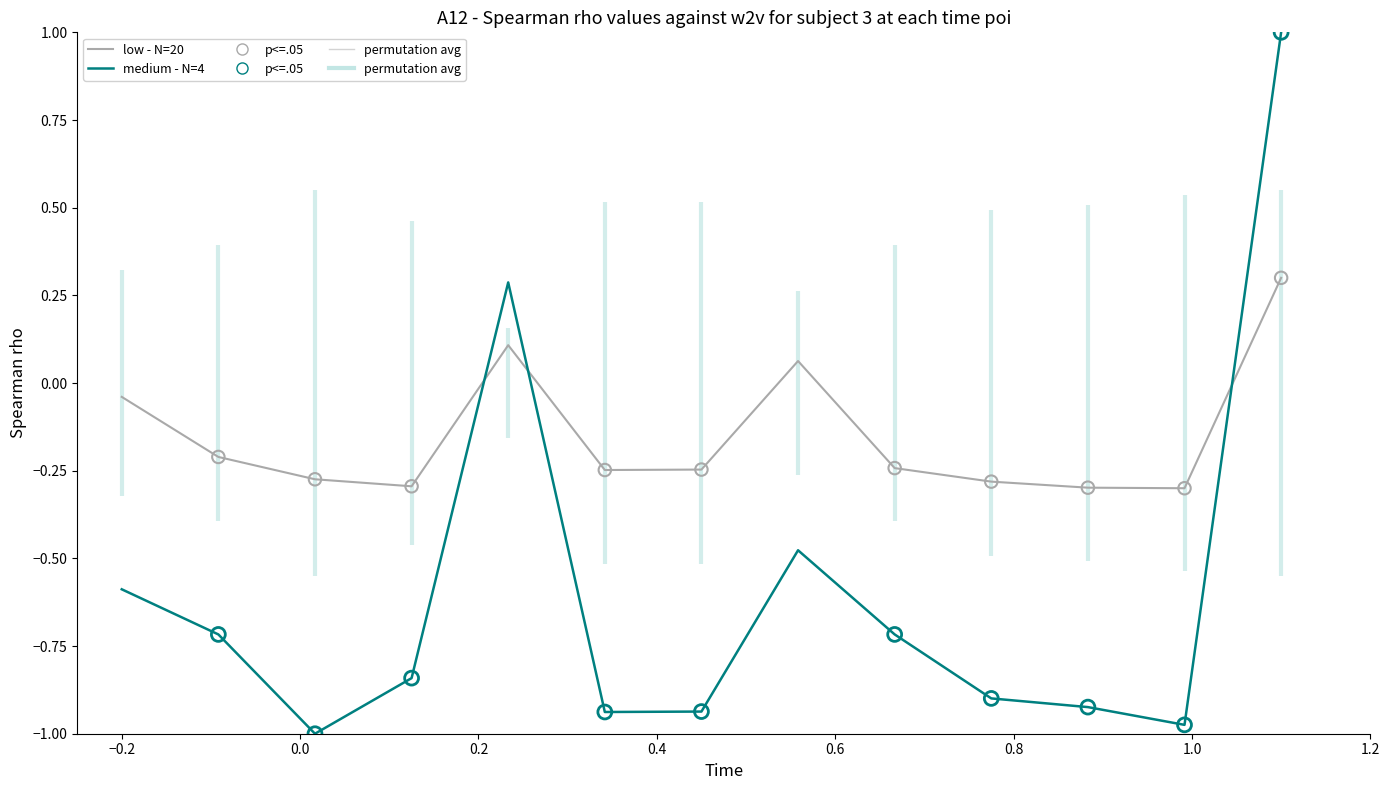

Which series contains the highest Y value?

medium - N=4